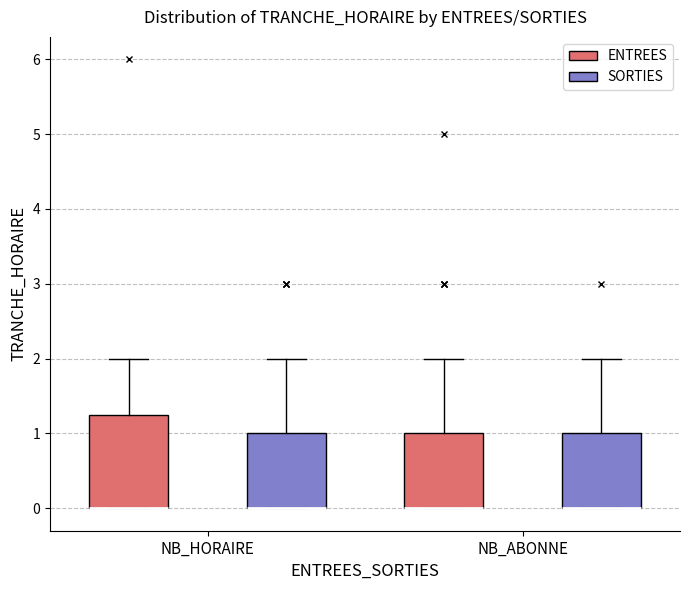

Reading left to right, transcribe this box plot: for each box, give where its median line is, the range the box spans, and where its two whiskers end, as read against the y-axis. The values are not printed on the chart, so give them approximately, as read against the axis.

NB_HORAIRE (ENTREES): median 0.0 (drawn on the box's lower edge), box 0.0 to 1.3, whiskers 0.0 to 2.0
NB_HORAIRE (SORTIES): median 0.0 (drawn on the box's lower edge), box 0.0 to 1.0, whiskers 0.0 to 2.0
NB_ABONNE (ENTREES): median 0.0 (drawn on the box's lower edge), box 0.0 to 1.0, whiskers 0.0 to 2.0
NB_ABONNE (SORTIES): median 0.0 (drawn on the box's lower edge), box 0.0 to 1.0, whiskers 0.0 to 2.0